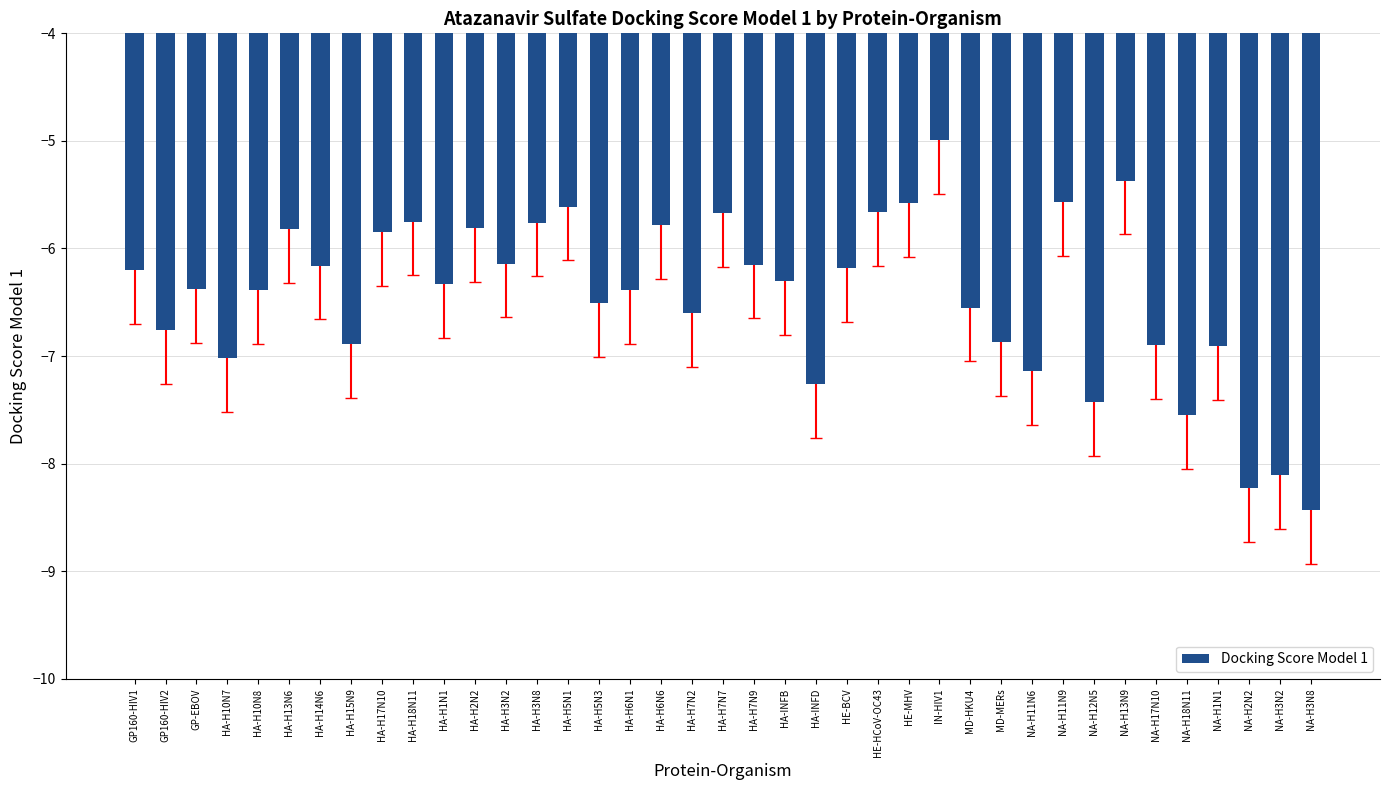

What is the smallest value displayed?

-8.4